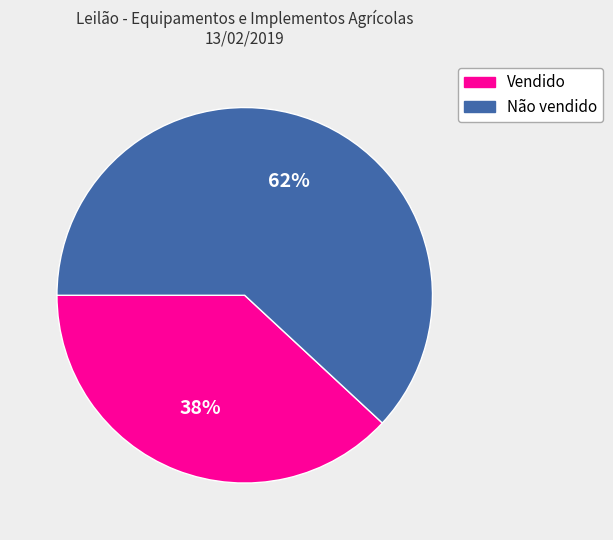

Do Não vendido and Vendido together represent more than half of the pie?

Yes